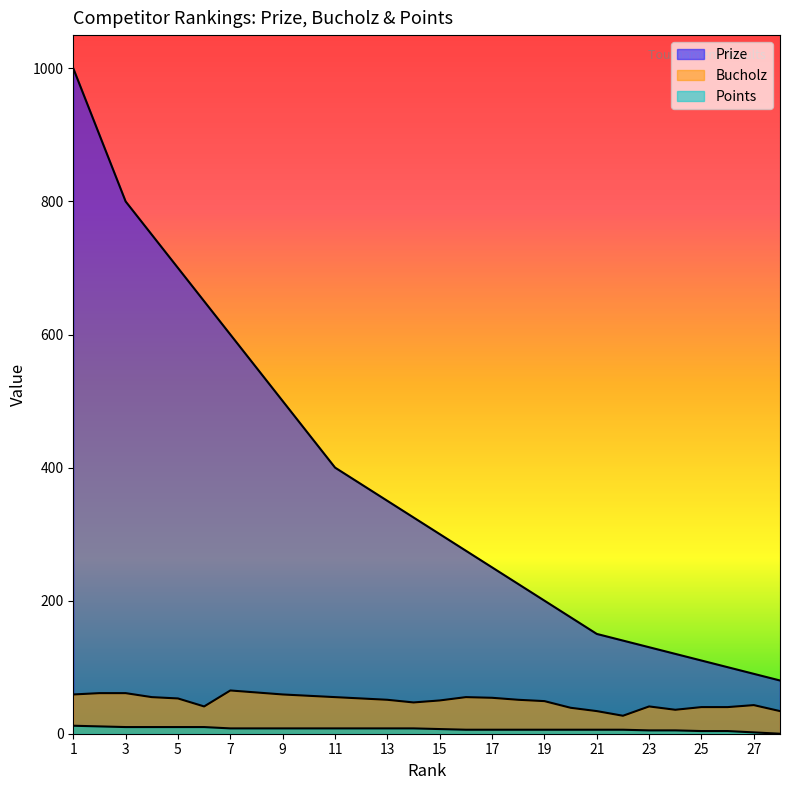

What is the lowest value of the Prize series?

80